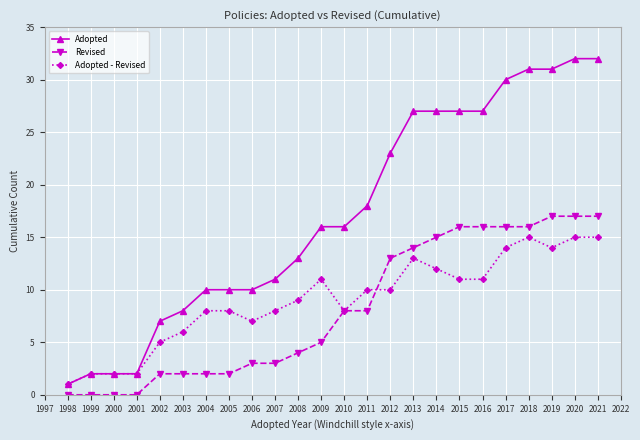

True or false: Adopted and Revised cross at least once.

False